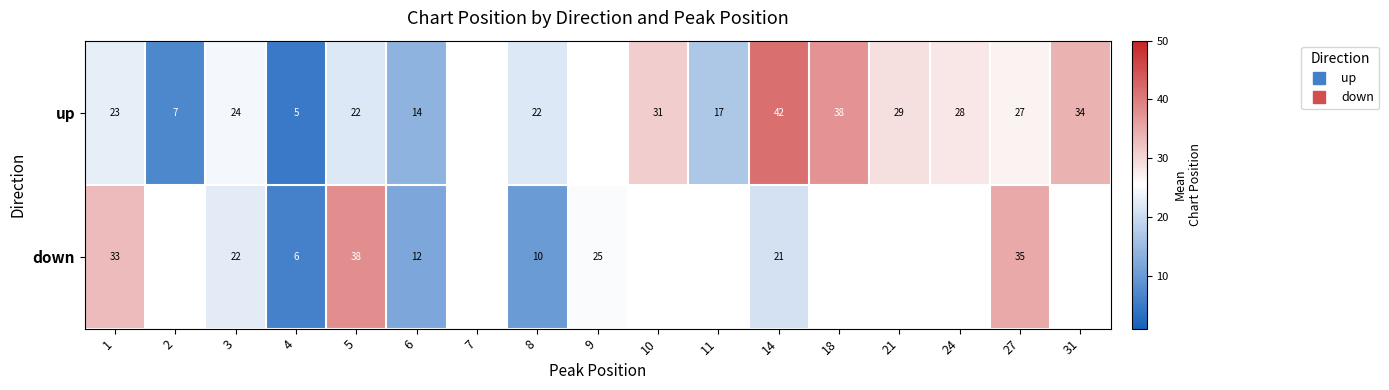

Is the value of down at 14 greater than the value of up at 10?

No